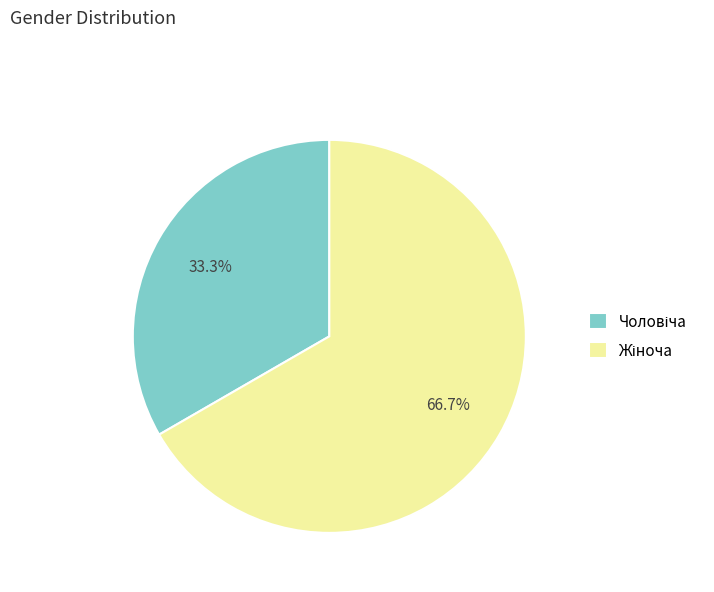

Is there any slice that represents more than half of the pie?

Yes